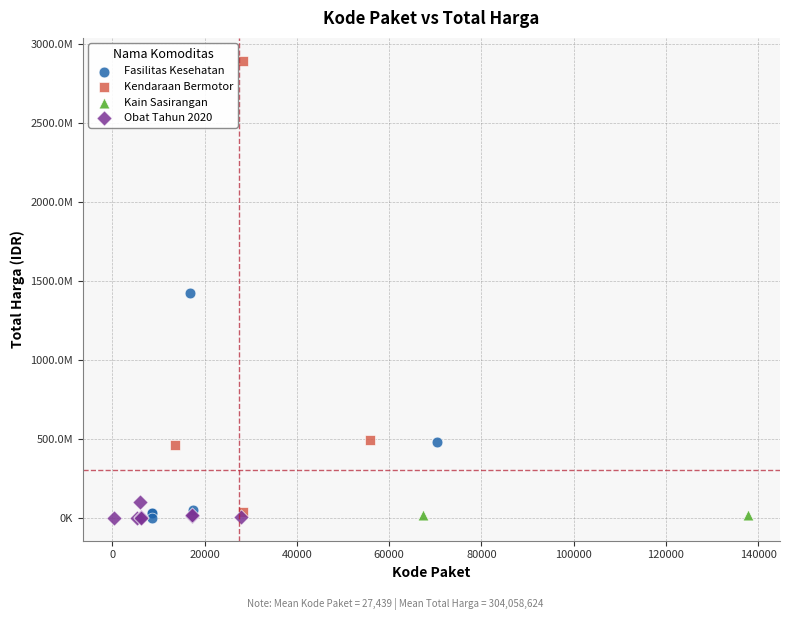

What are all the series names shown in the legend?

Fasilitas Kesehatan, Kendaraan Bermotor, Kain Sasirangan, Obat Tahun 2020